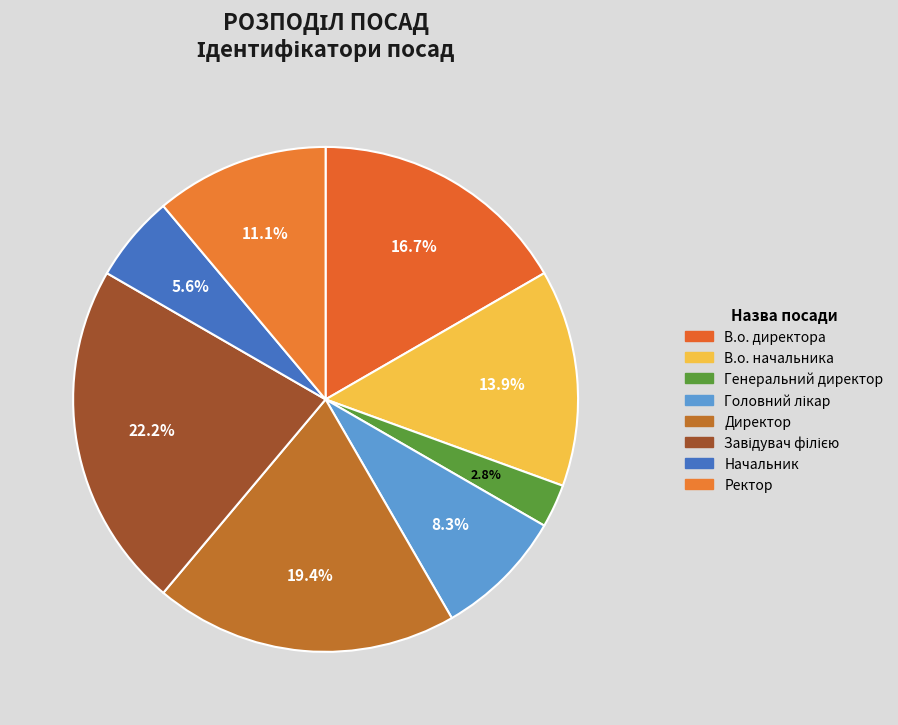

Which category has the smallest portion of the pie?

Генеральний директор